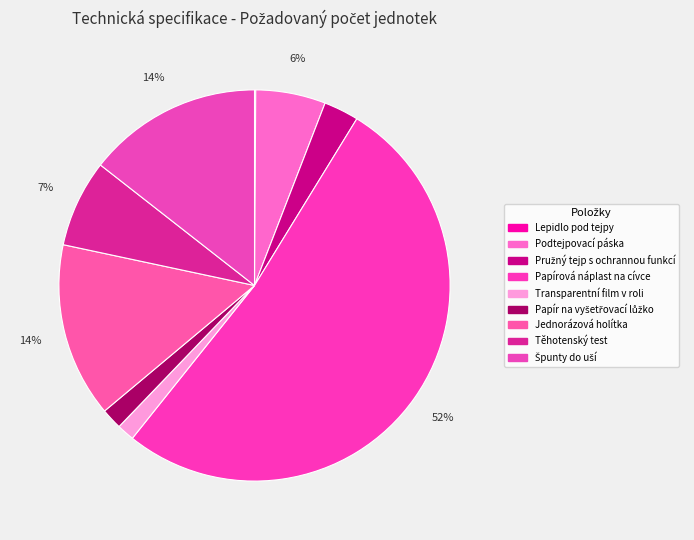

To the nearest percent, what portion does Špunty do uší represent?

14%